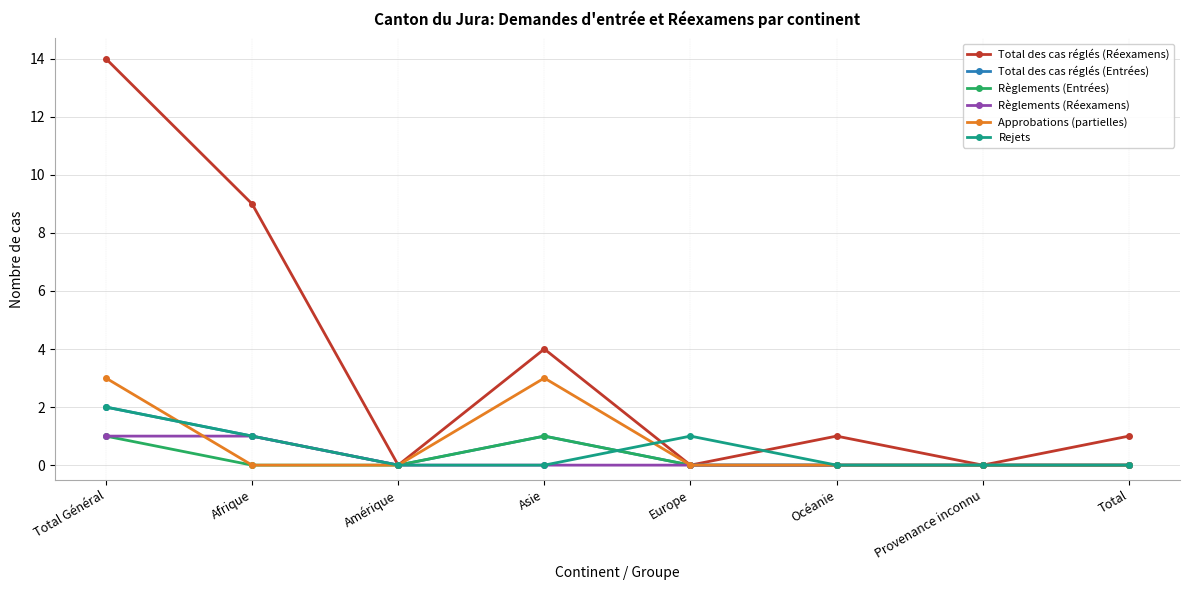

At which category does Approbations (partielles) reach its first local peak?

Asie